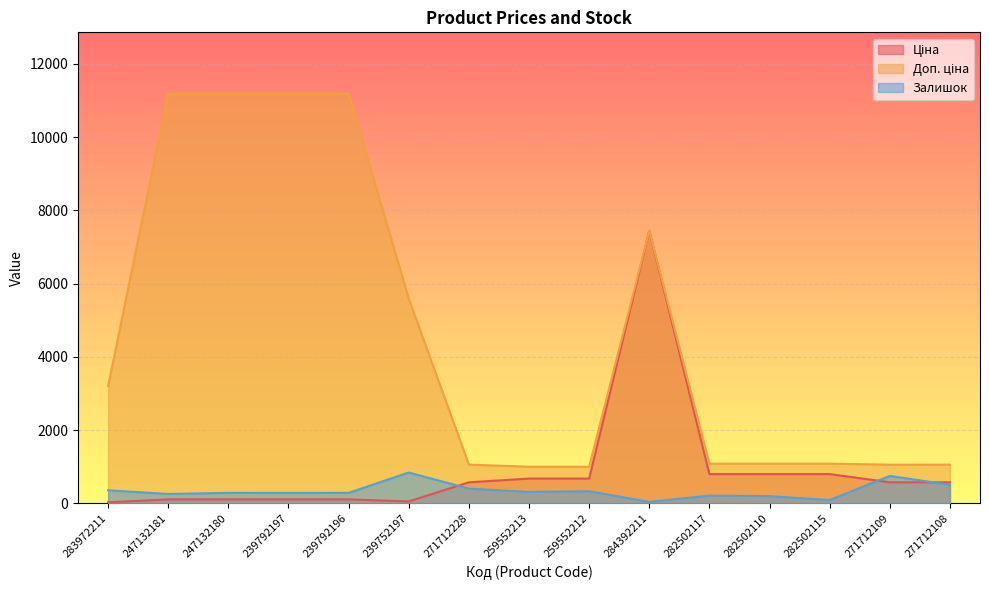

At which category is the sum across all series the highest?

284392211